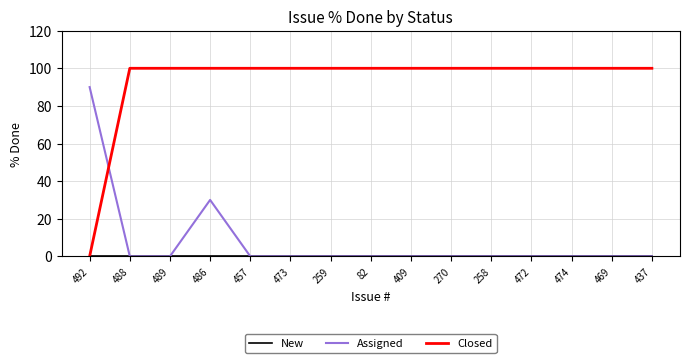

Between which two adjacent categories do Assigned and Closed first intersect?

492 and 488